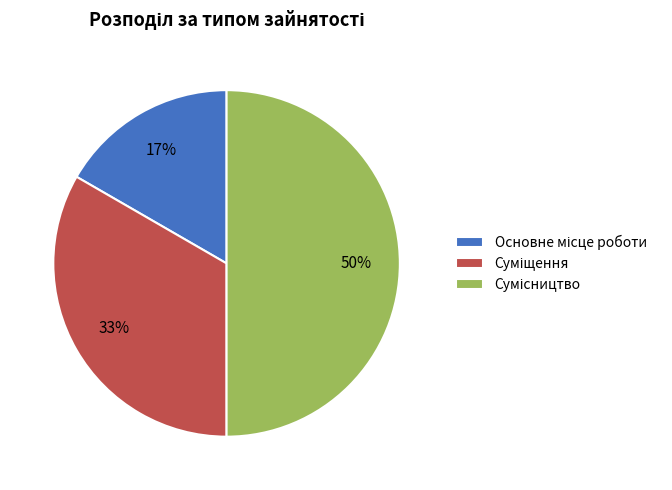

To the nearest percent, what is the difference between the largest and smallest slice percentages?

33%